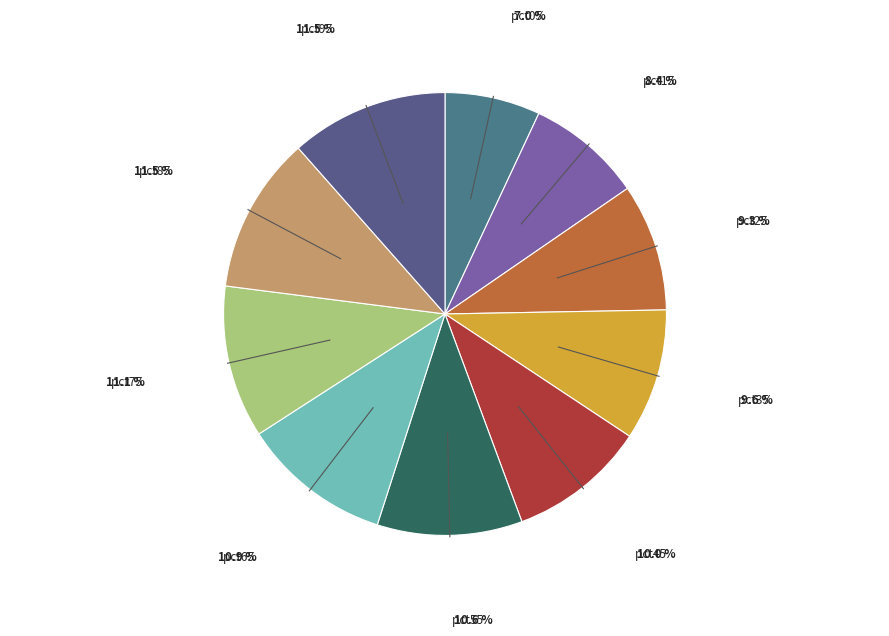

How many segments does this pie chart have?

10